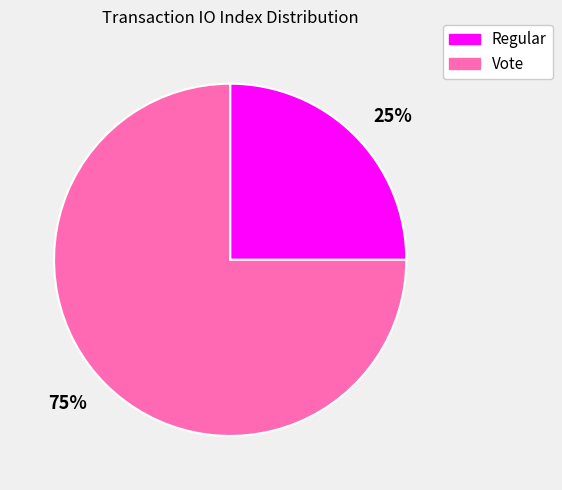

Which category has the biggest portion of the pie?

75%